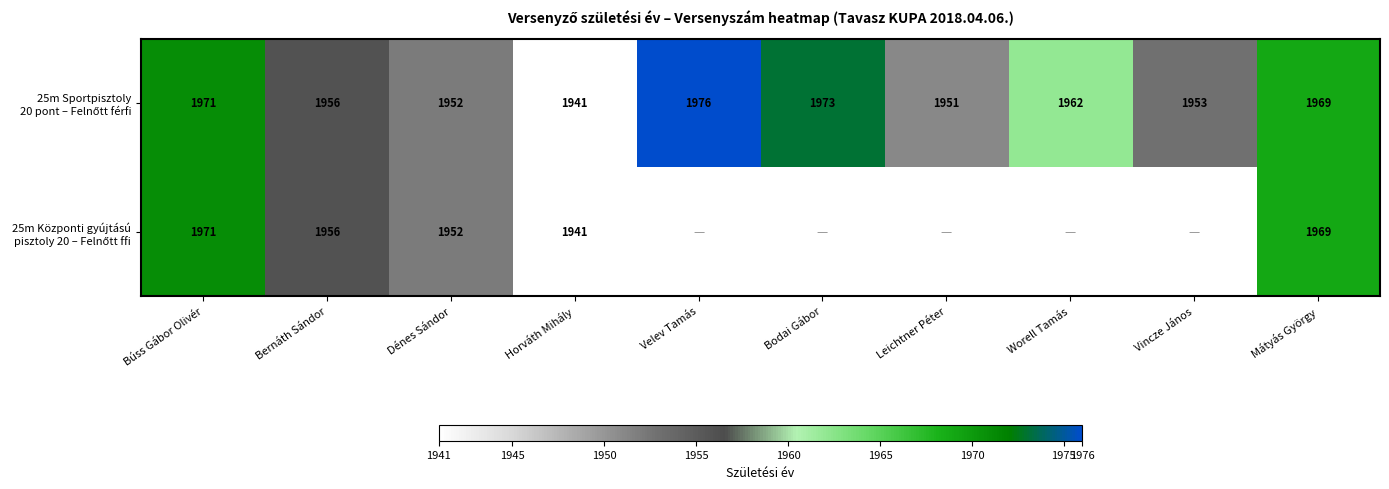

List the labels in order of 25m Sportpisztoly 20 pont – Felnőtt férfi value, smallest first.

Horváth Mihály, Leichtner Péter, Dénes Sándor, Vincze János, Bernáth Sándor, Worell Tamás, Mátyás György, Búss Gábor Olivér, Bodai Gábor, Velev Tamás